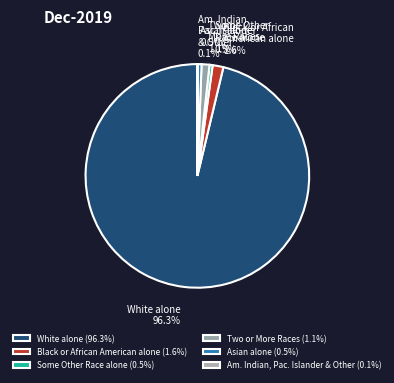

To the nearest percent, what percentage of the pie is Two or More Races?

1%